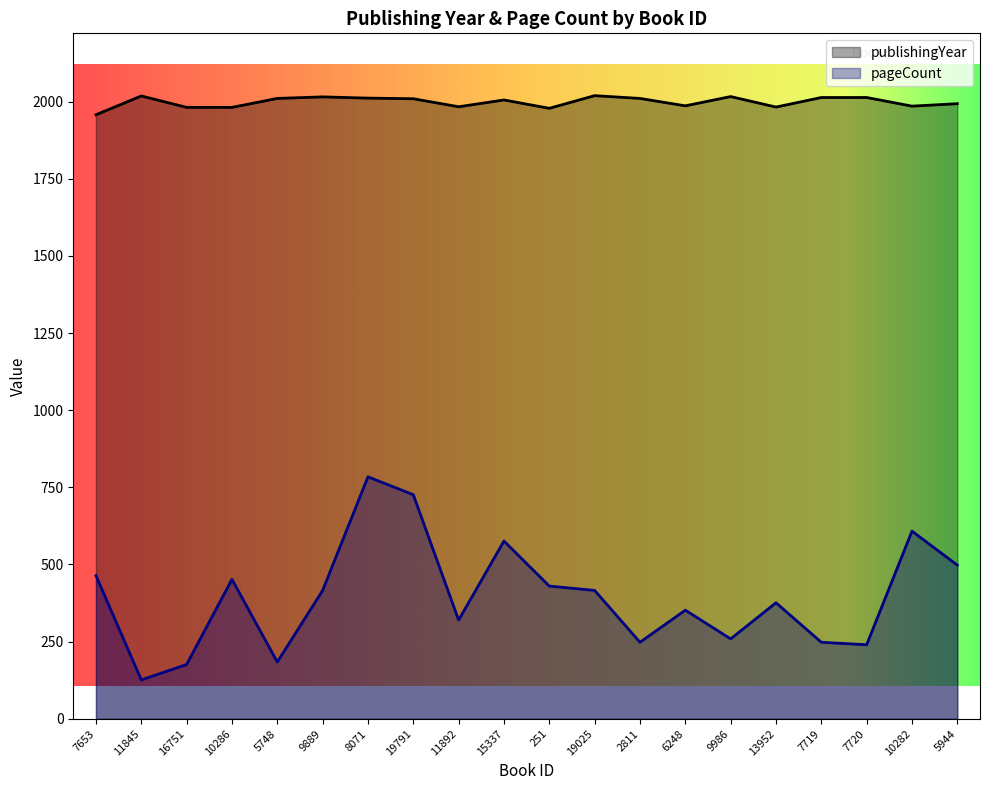

True or false: pageCount and publishingYear intersect in this chart.

False